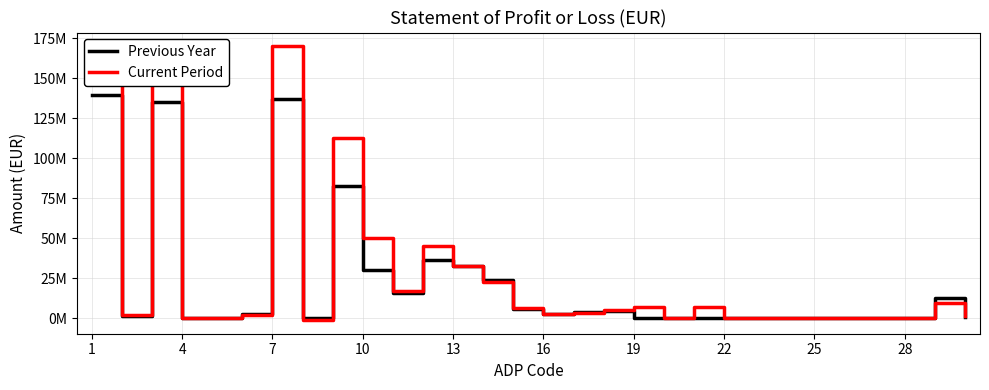

Does the chart display data point markers on the line(s)?

No